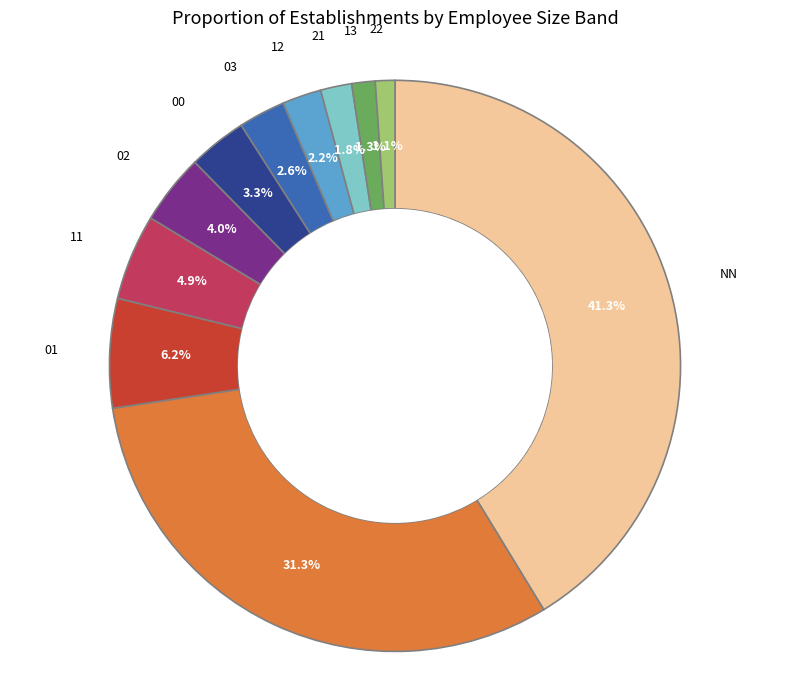

Is there a majority slice in this chart?

No